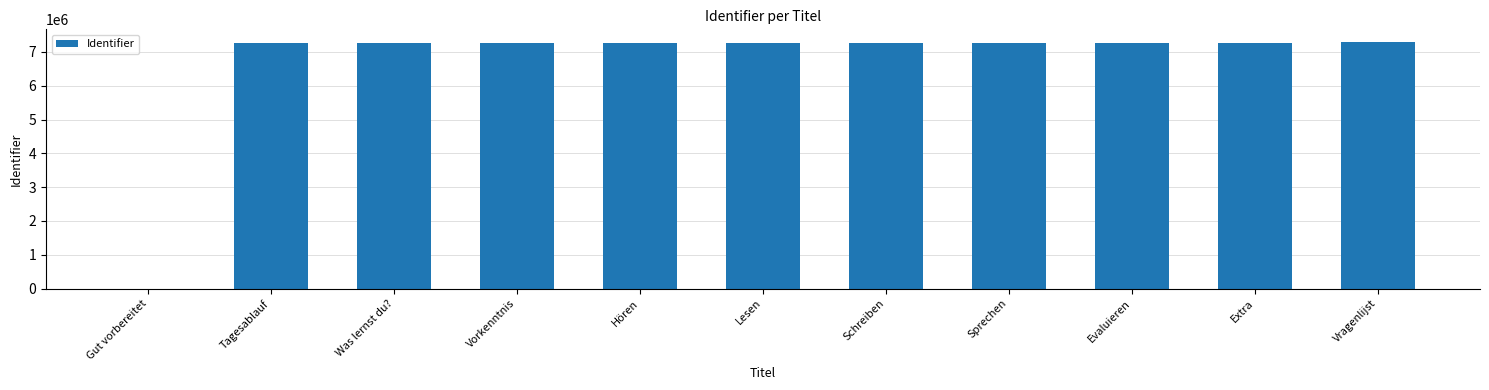

Are the bars grouped side by side (vs. stacked)?

No